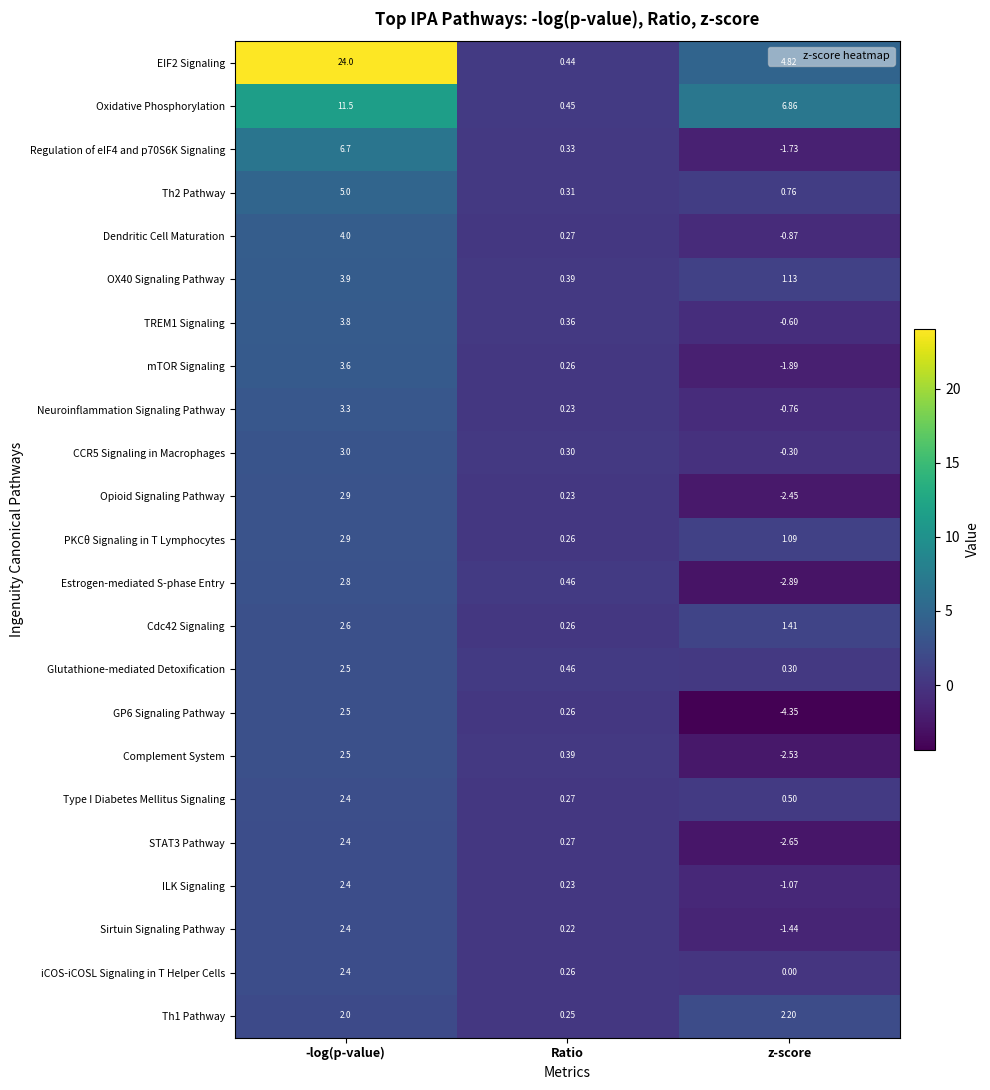

At how many categories does at least one series exceed 21?

1